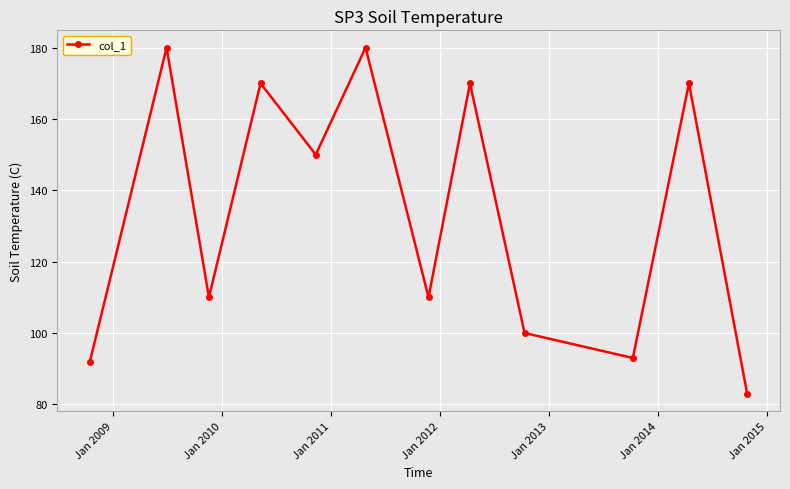

What is the value of the 5th point from the left?

150